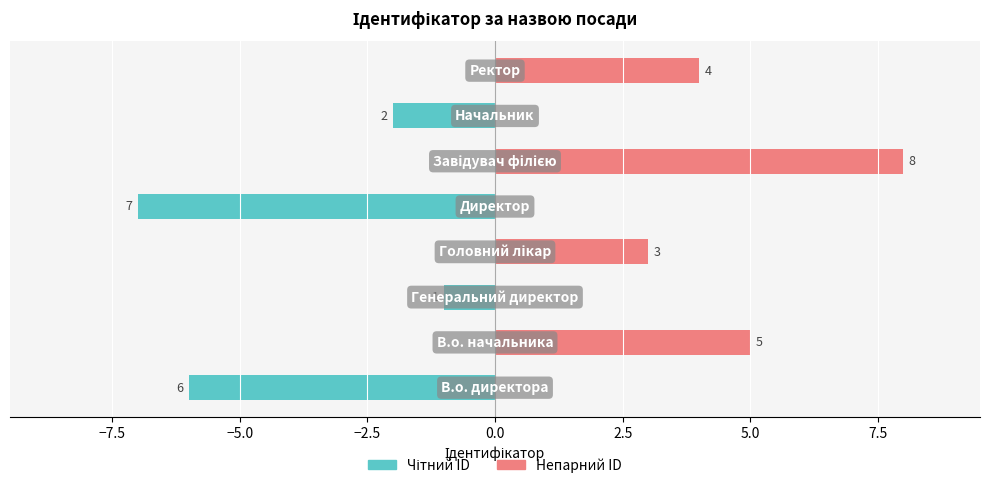

What is the average value of the Непарний ID series?

2